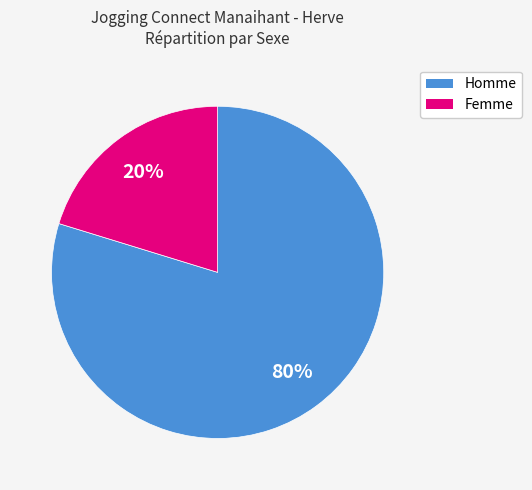

Combined, do Femme and Homme account for over 50%?

Yes